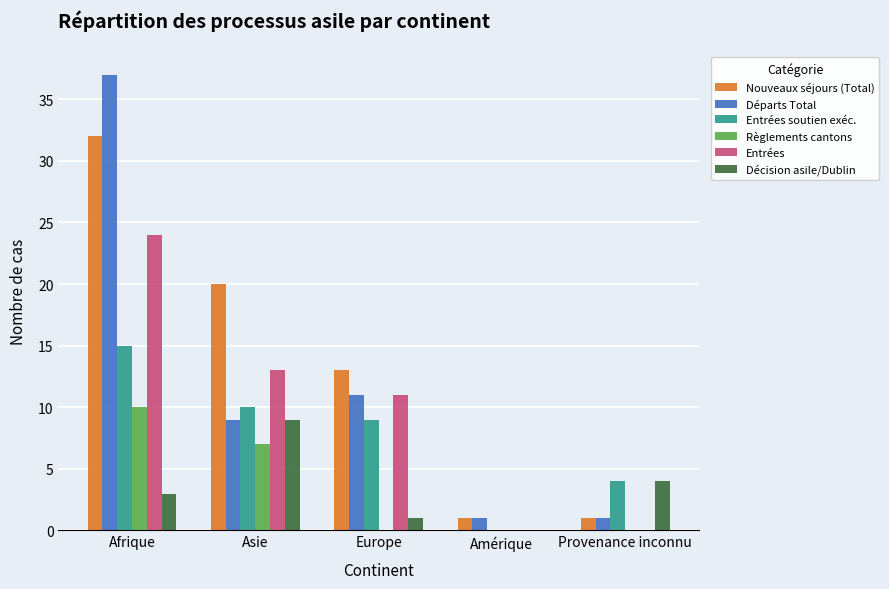

How many categories are shown in the chart?

5